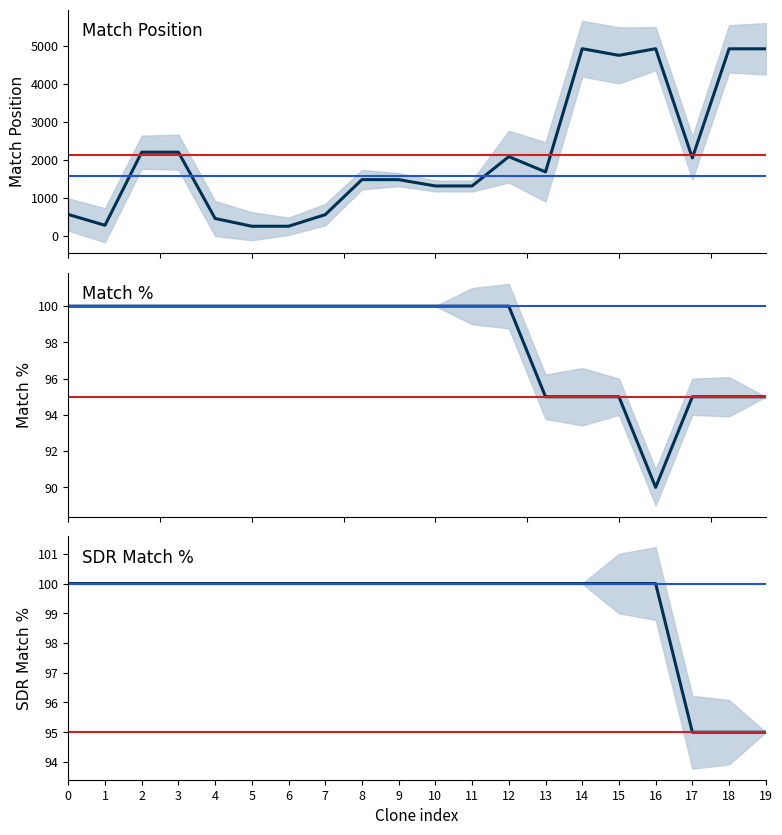

At which category does Match % reach its first local valley?

16